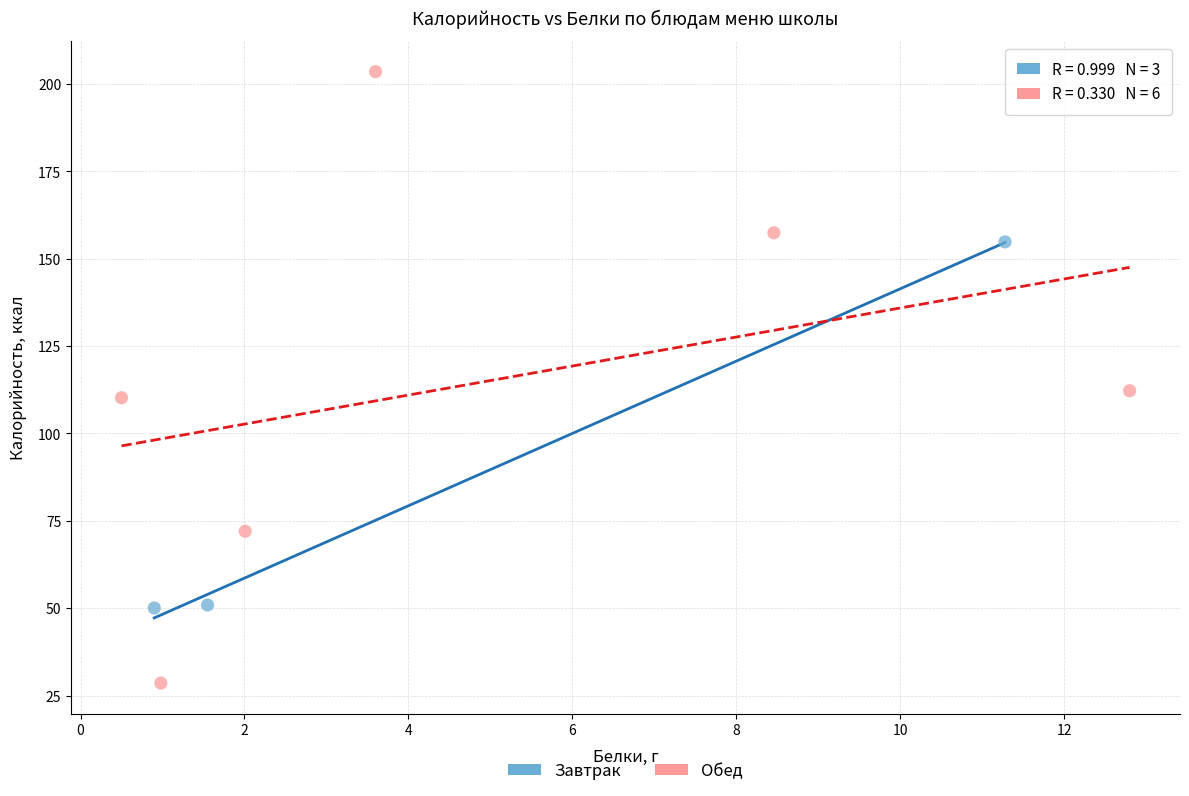

What are all the series names shown in the legend?

Завтрак, Обед